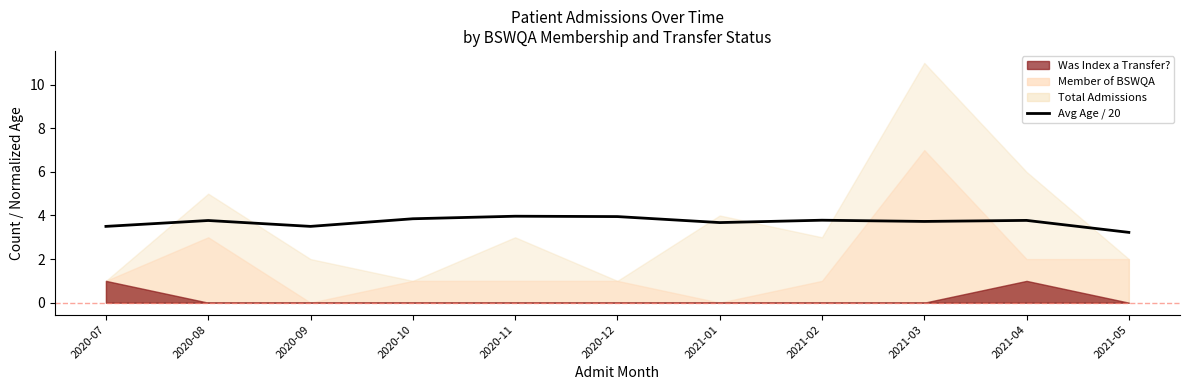

Reading left to right, list all the values displayed in this chart.

3.5	3.8	3.5	3.9	4.0	4.0	3.7	3.8	3.7	3.8	3.2